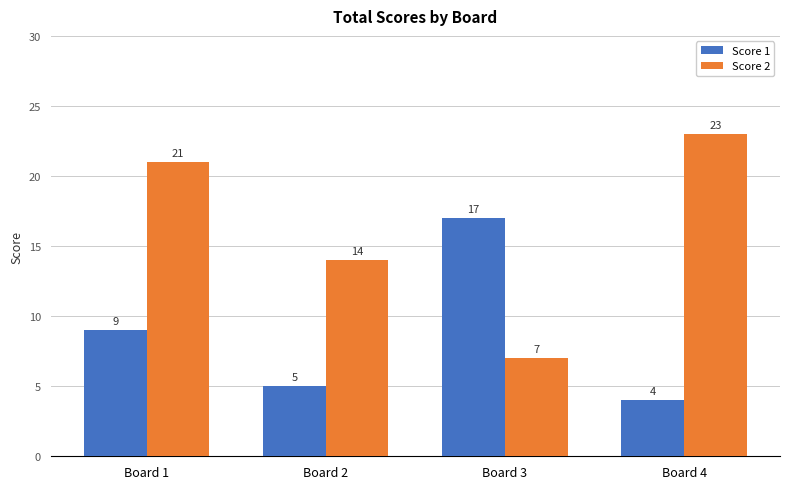

What is the sum of all Score 1 values?

35